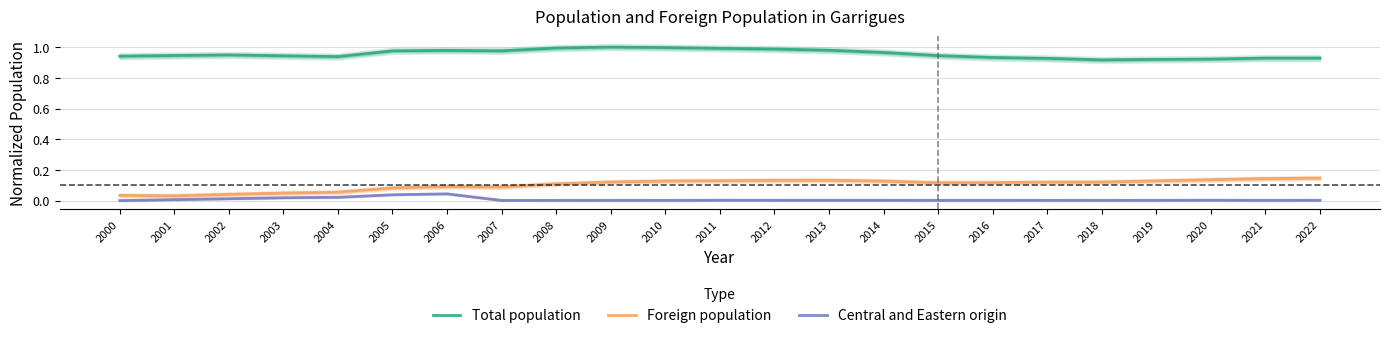

What are all the series names shown in the legend?

Total population, Foreign population, Central and Eastern origin